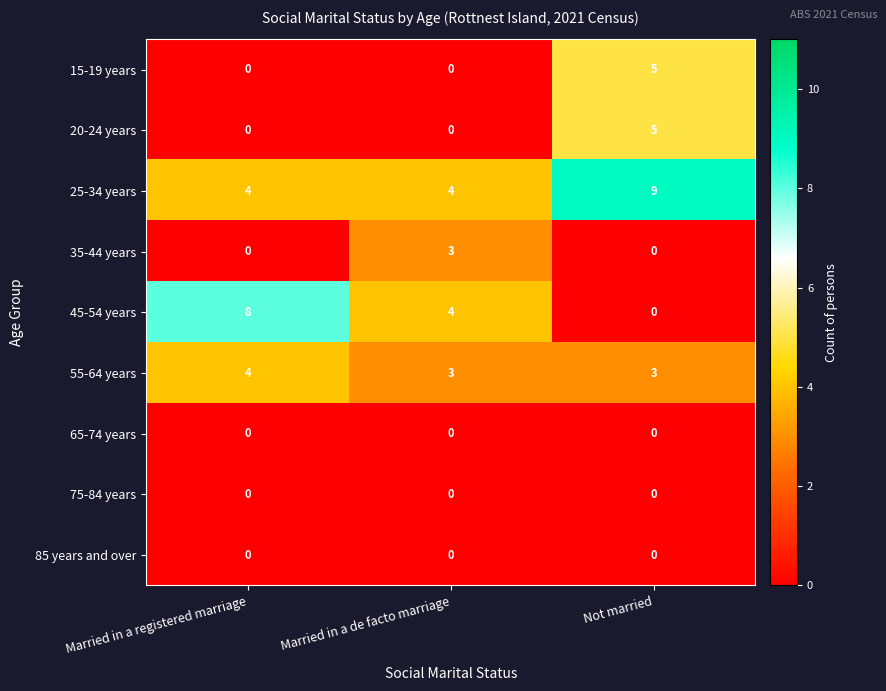

What is the maximum value for 35-44 years?

3